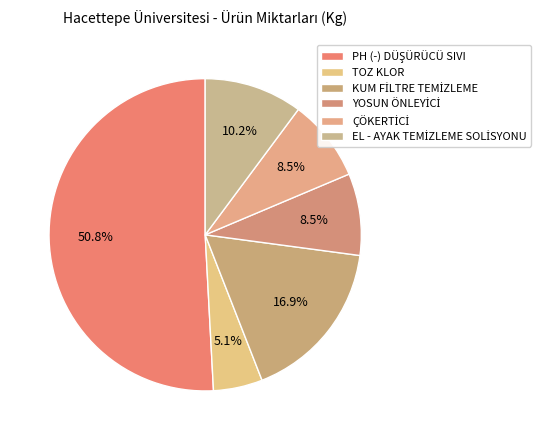

What is the largest slice in the pie chart?

PH (-) DÜŞÜRÜCÜ SIVI